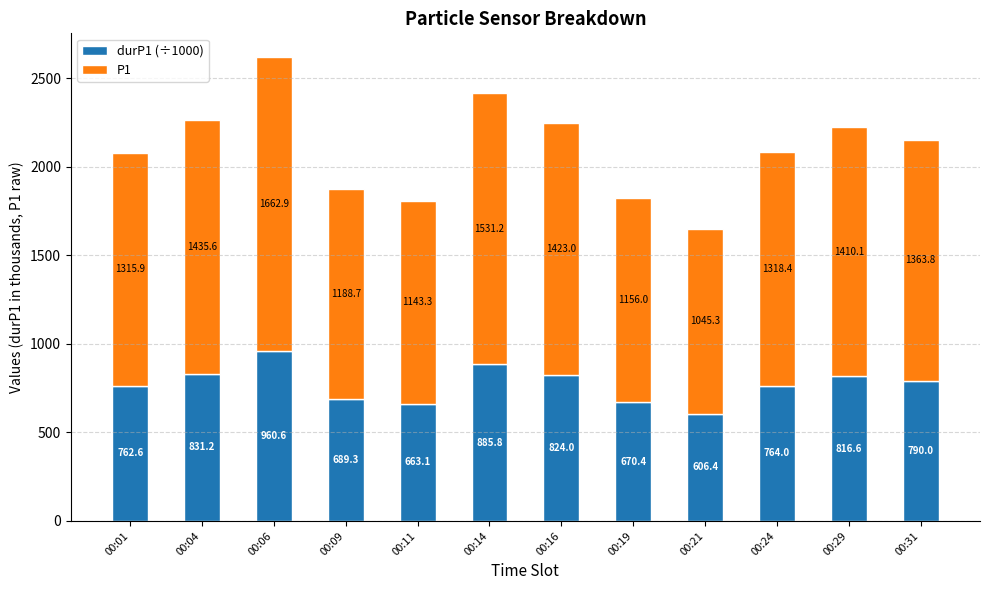

Does the chart contain stacked bars?

Yes